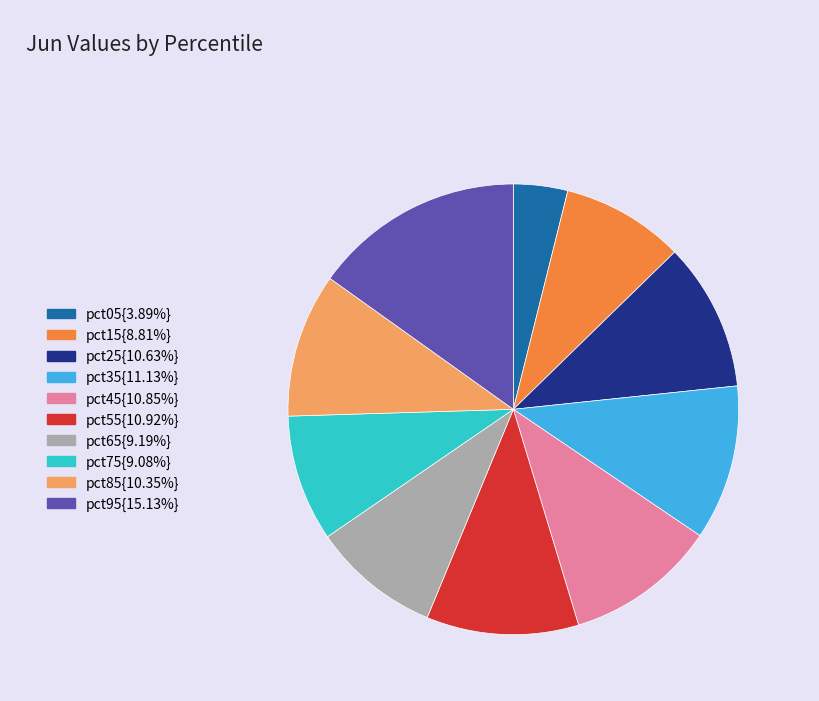

Is there any slice that represents more than half of the pie?

No